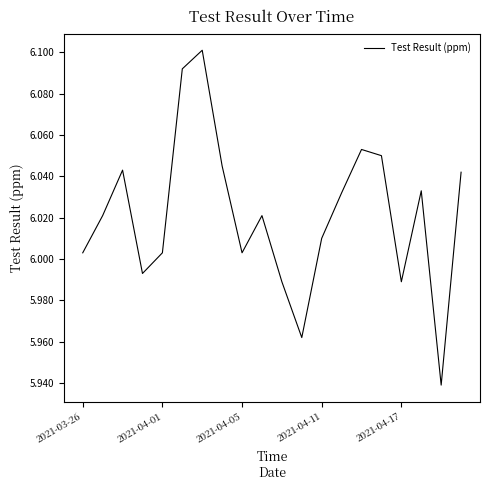

How many lines are shown in the chart?

1